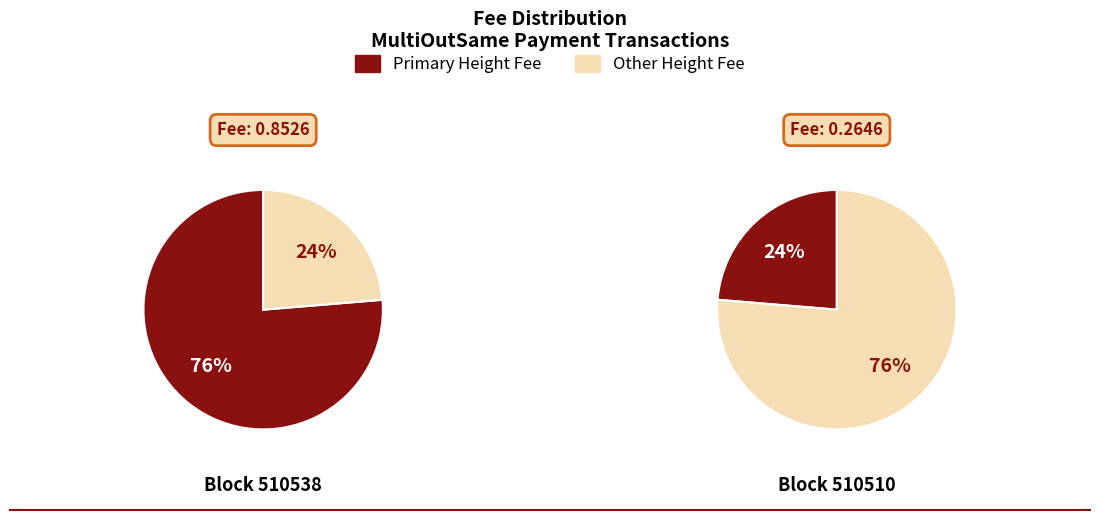

Which category has the biggest portion of the pie?

510538